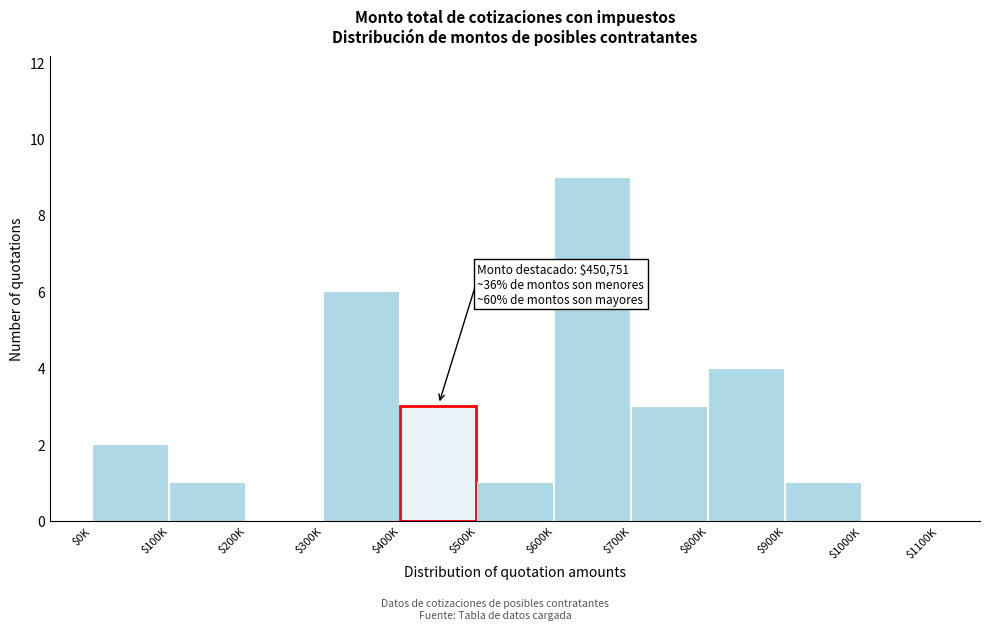

What is the maximum value shown in the chart?

9